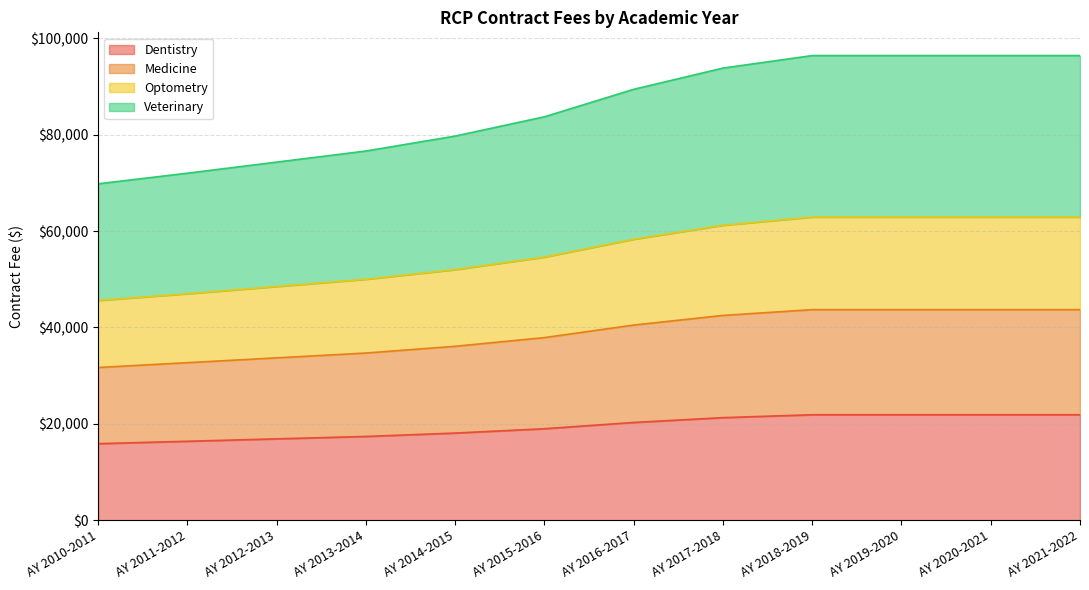

Rank the categories by Medicine value from lowest to highest.

AY 2010-2011, AY 2011-2012, AY 2012-2013, AY 2013-2014, AY 2014-2015, AY 2015-2016, AY 2016-2017, AY 2017-2018, AY 2018-2019, AY 2019-2020, AY 2020-2021, AY 2021-2022